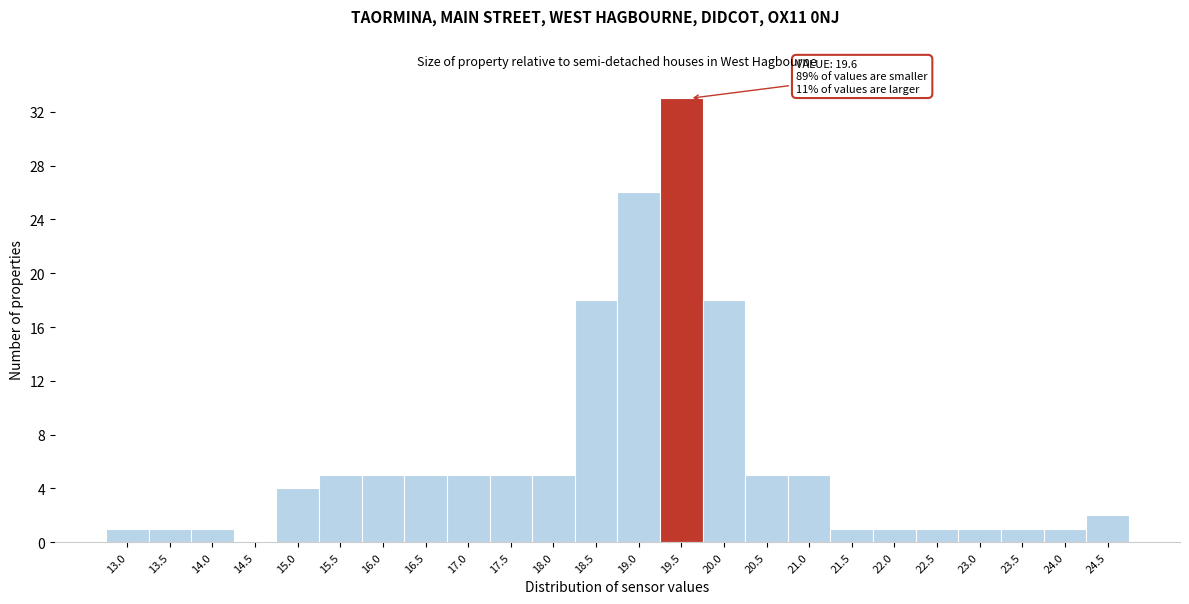

Reading left to right, what are all the values shown in this chart?

13.0=1	13.5=1	14.0=1	14.5=0	15.0=4	15.5=5	16.0=5	16.5=5	17.0=5	17.5=5	18.0=5	18.5=18	19.0=26	19.5=33	20.0=18	20.5=5	21.0=5	21.5=1	22.0=1	22.5=1	23.0=1	23.5=1	24.0=1	24.5=2